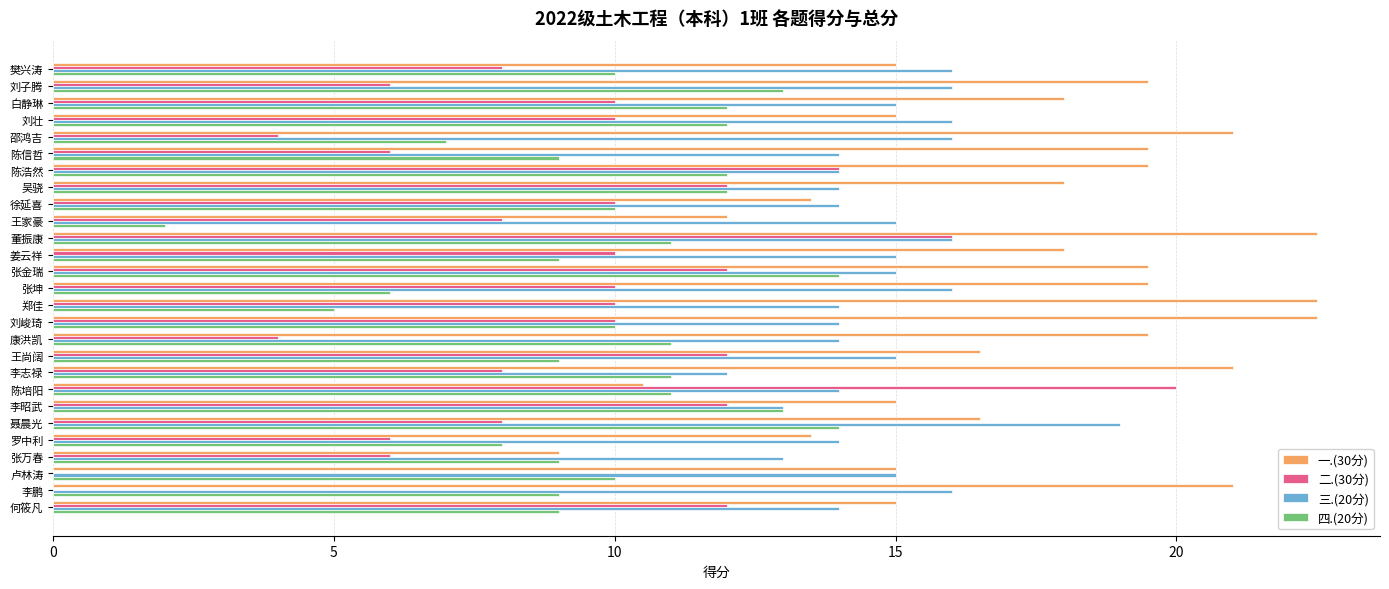

What is the highest value of the 二.(30分) series?

20.0